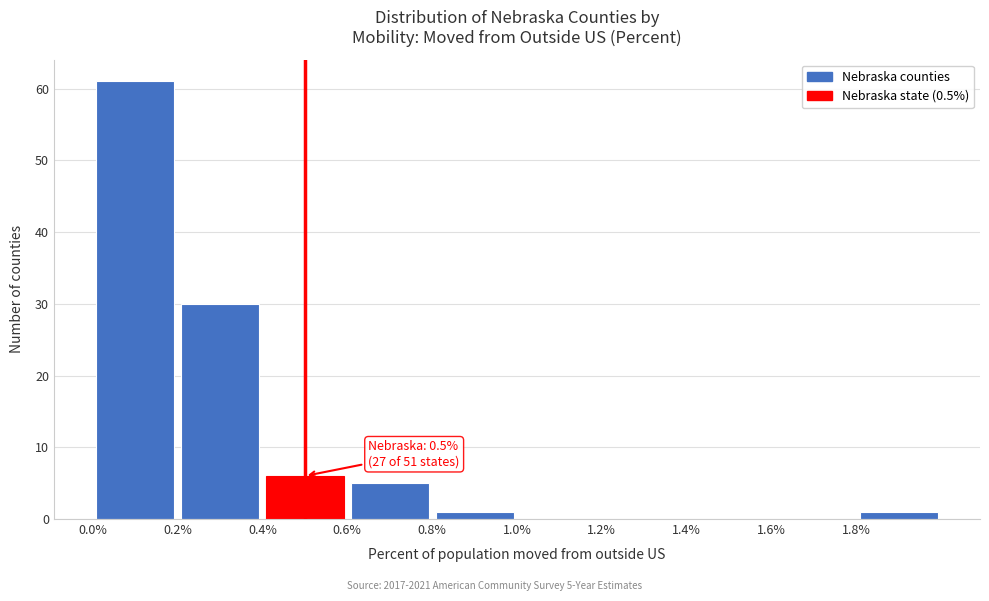

Which range on the x-axis has the tallest bar?

0.0 to 0.2